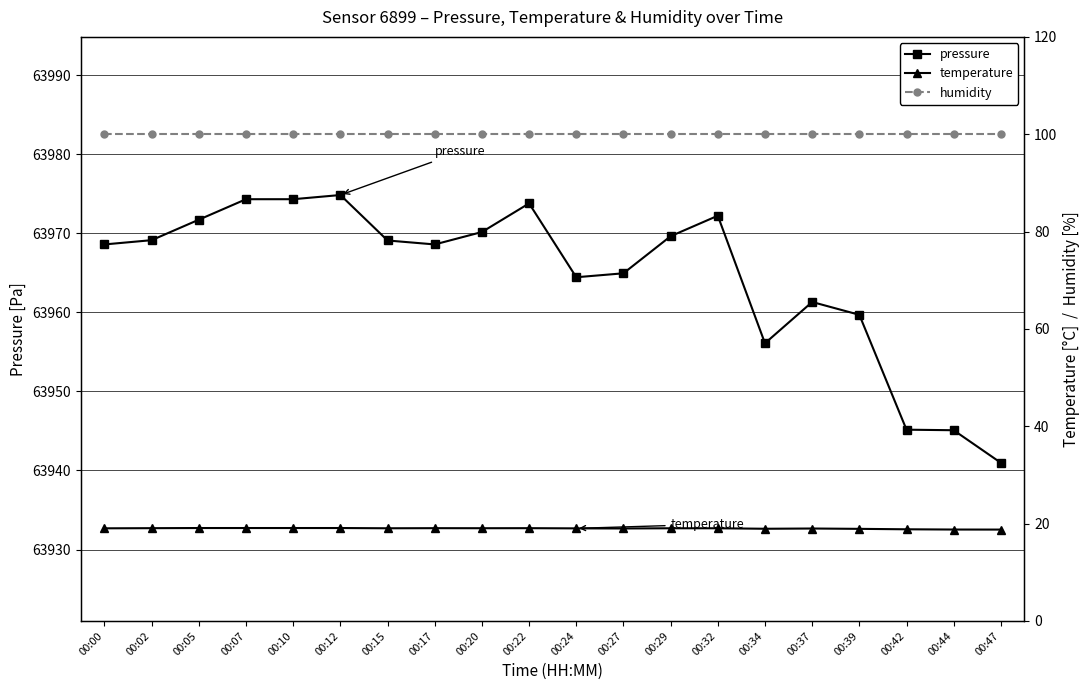

Reading right to left, extract all data points from this chart.

pressure: 00:47=63941.0	00:44=63945.1	00:42=63945.2	00:39=63959.7	00:37=63961.3	00:34=63956.1	00:32=63972.2	00:29=63969.6	00:27=63964.9	00:24=63964.4	00:22=63973.8	00:20=63970.2	00:17=63968.6	00:15=63969.1	00:12=63974.8	00:10=63974.3	00:07=63974.3	00:05=63971.7	00:02=63969.1	00:00=63968.6
temperature: 00:47=18.8	00:44=18.8	00:42=18.8	00:39=18.9	00:37=19.0	00:34=18.9	00:32=19.0	00:29=19.0	00:27=19.0	00:24=19.0	00:22=19.1	00:20=19.1	00:17=19.1	00:15=19.0	00:12=19.1	00:10=19.1	00:07=19.1	00:05=19.1	00:02=19.1	00:00=19.0
humidity: 00:47=100.0	00:44=100.0	00:42=100.0	00:39=100.0	00:37=100.0	00:34=100.0	00:32=100.0	00:29=100.0	00:27=100.0	00:24=100.0	00:22=100.0	00:20=100.0	00:17=100.0	00:15=100.0	00:12=100.0	00:10=100.0	00:07=100.0	00:05=100.0	00:02=100.0	00:00=100.0